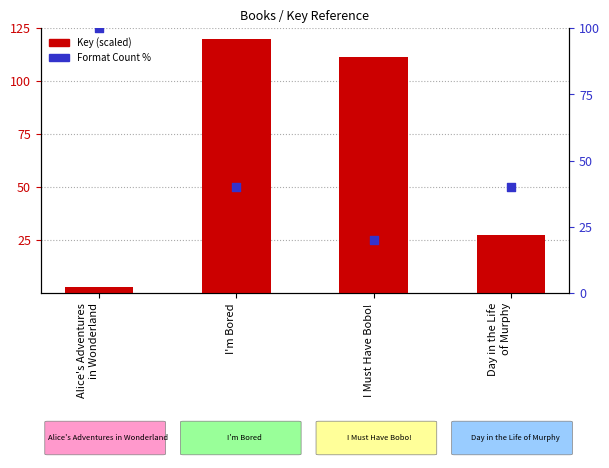

Is the value of Format Count % at Alice's Adventures
in Wonderland greater than the value of Key (scaled) at Day in the Life
of Murphy?

Yes